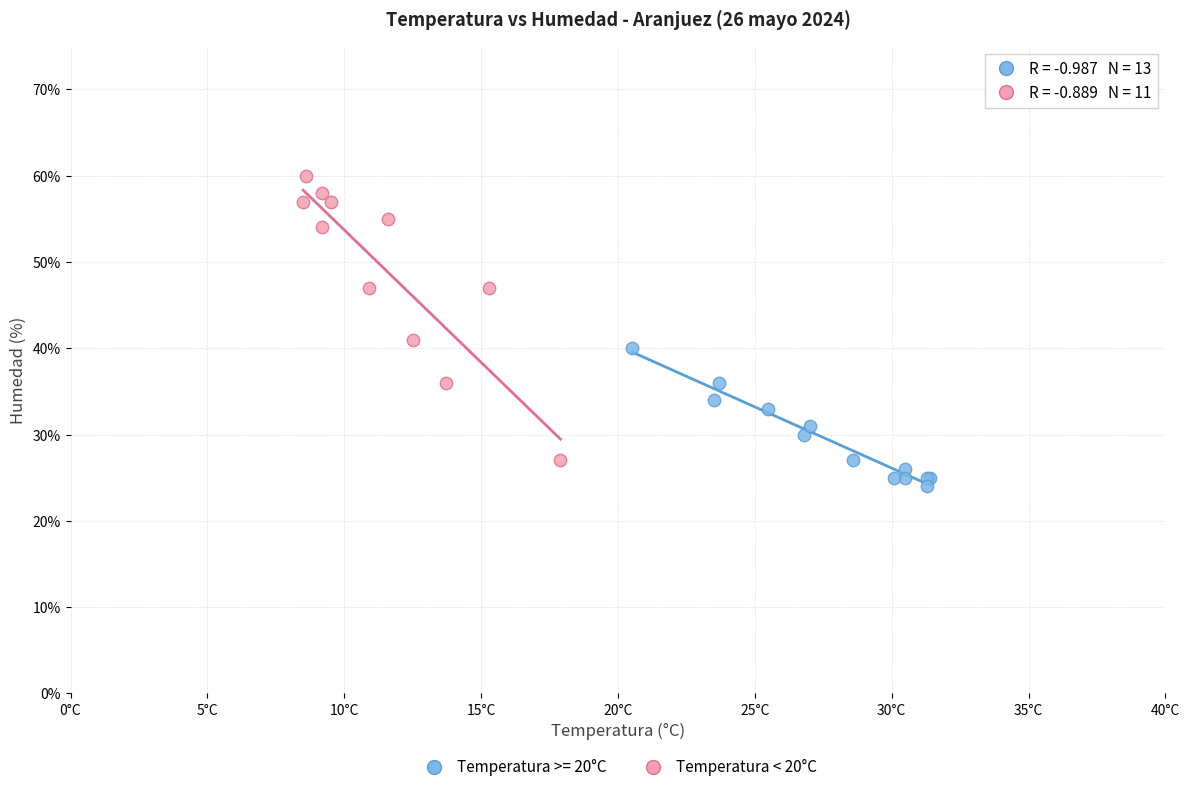

Which series contains the lowest Y value?

Temperatura >= 20°C